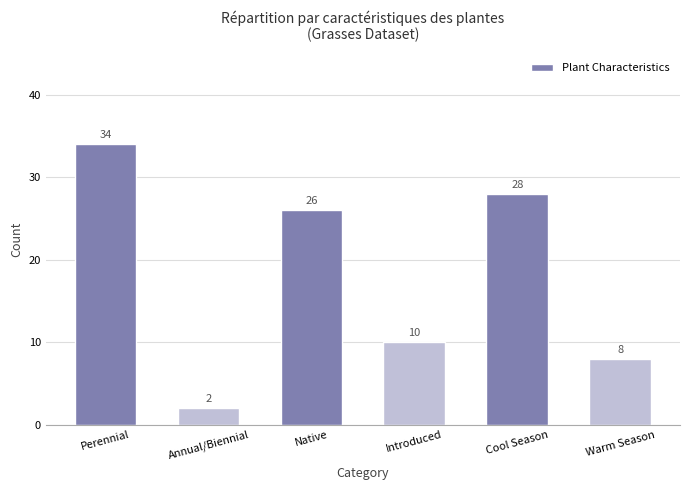

Reading left to right, list all the values displayed in this chart.

34	2	26	10	28	8